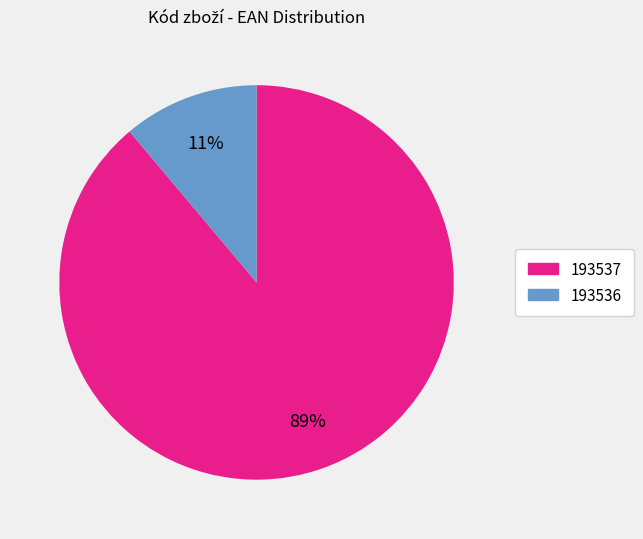

Is the sum of 193537 and 193536 greater than half?

Yes